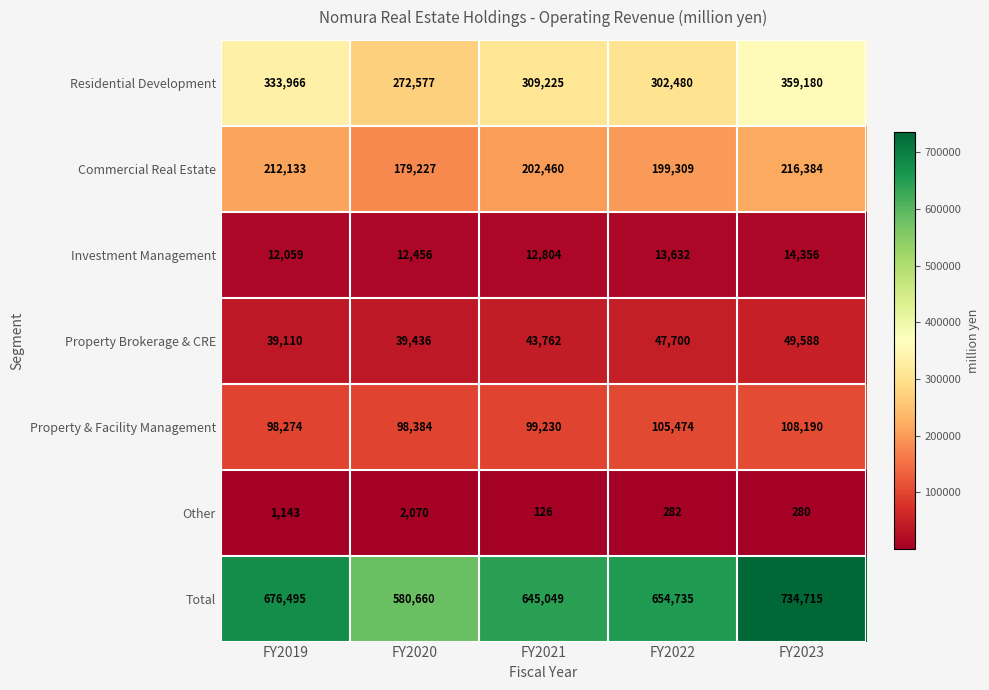

At which category does the chart reach its minimum across all series?

FY2021